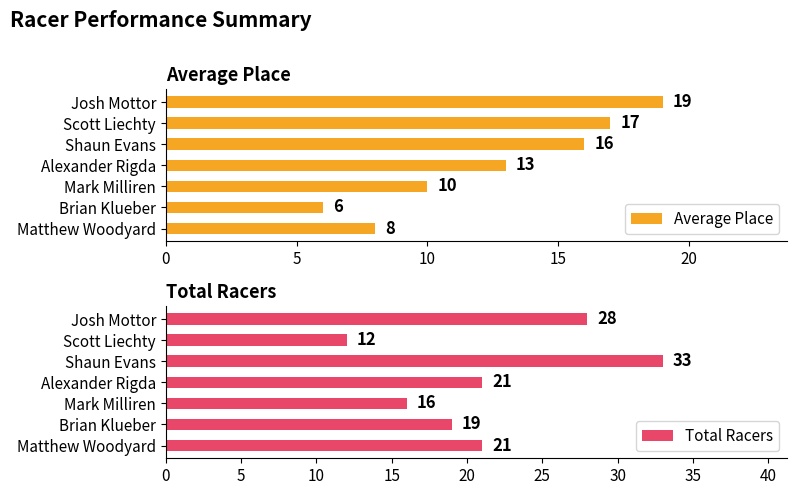

List the labels in order of Average Place value, smallest first.

Brian Klueber, Matthew Woodyard, Mark Milliren, Alexander Rigda, Shaun Evans, Scott Liechty, Josh Mottor